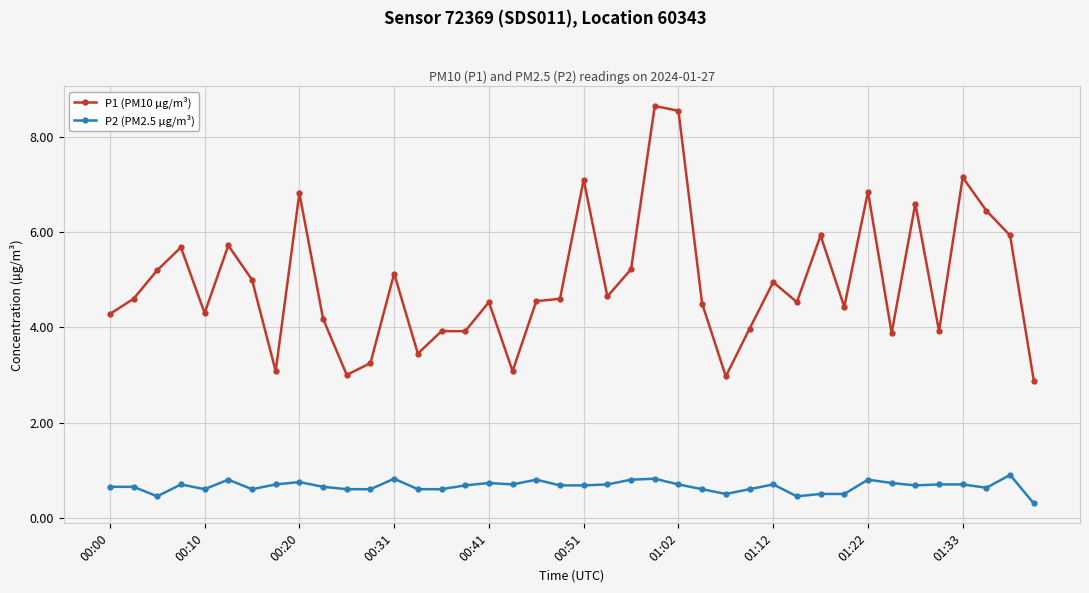

Which series has the largest range (max minus min)?

P1 (PM10 µg/m³)